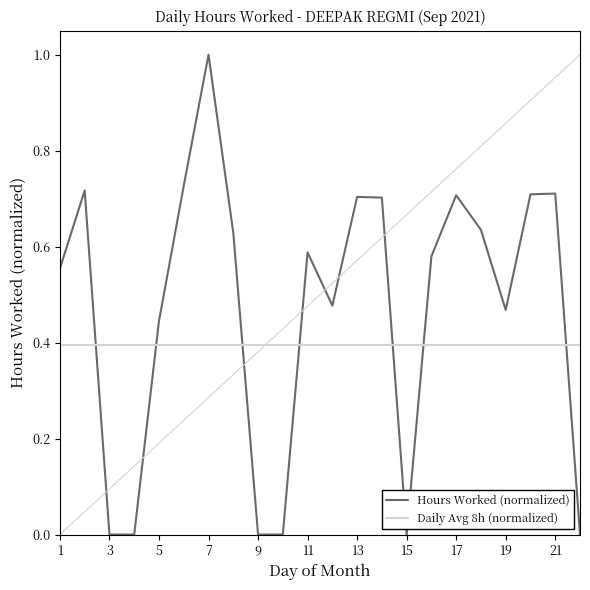

After their last crossing, which series has the higher values: Daily Avg 8h (normalized) or Hours Worked (normalized)?

Daily Avg 8h (normalized)